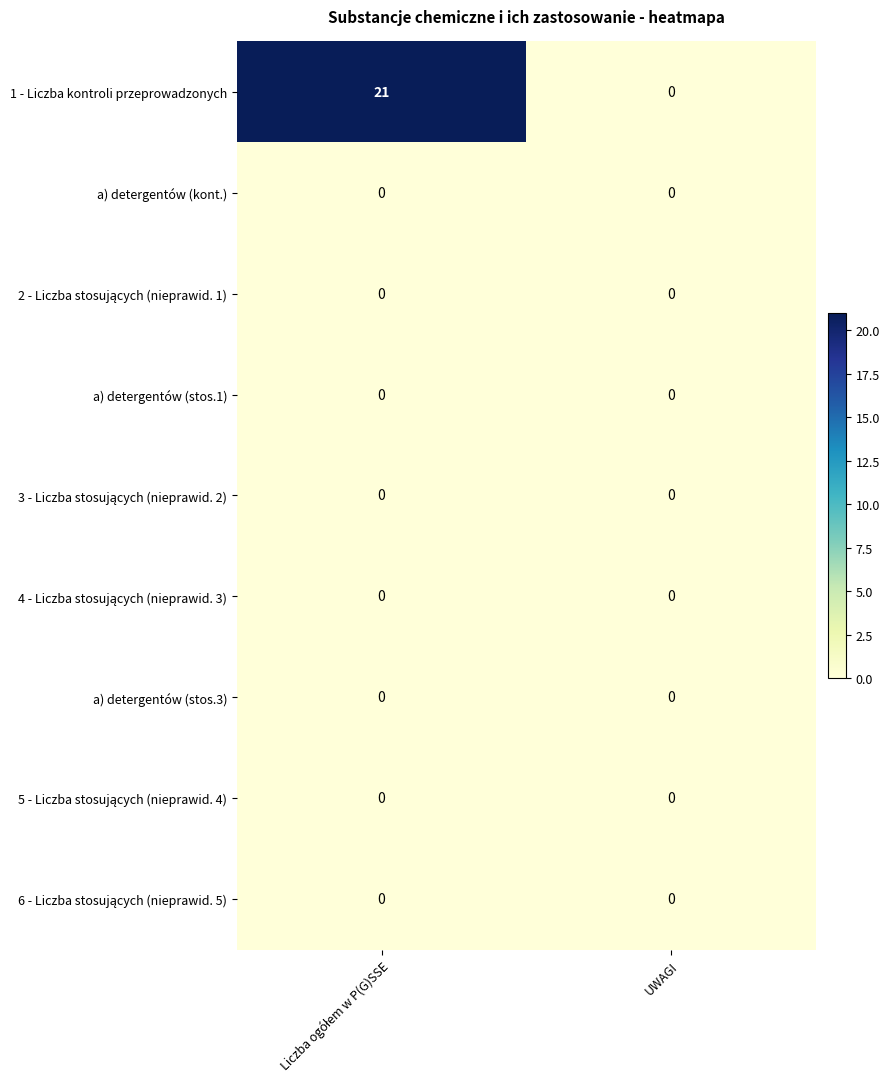

Which series has the largest total across all categories?

1 - Liczba kontroli przeprowadzonych